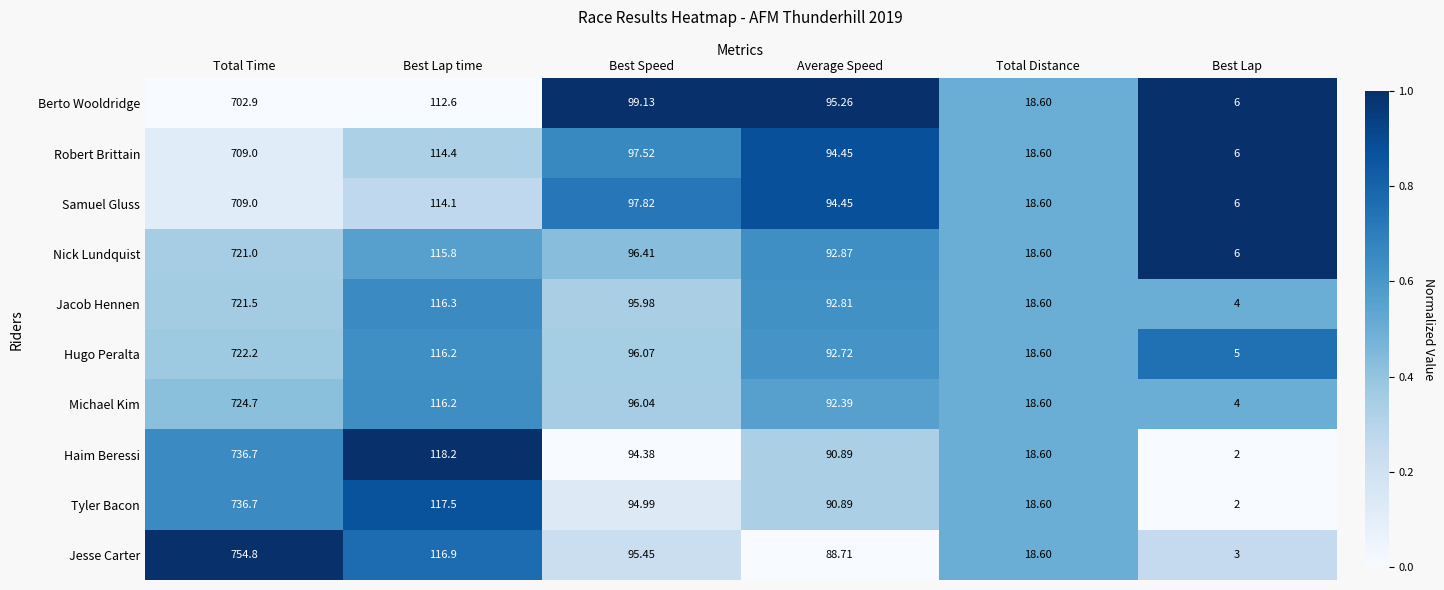

At which label is Michael Kim closest to 364?

Best Lap time